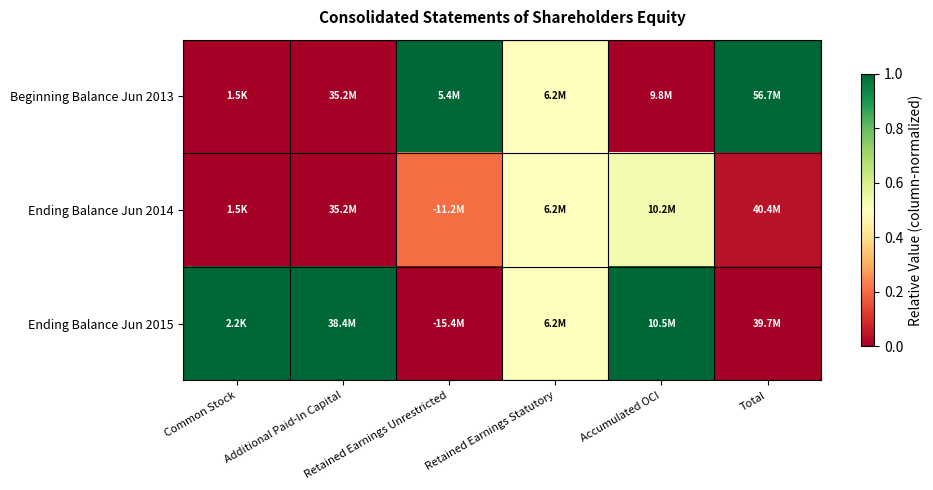

Which series has the largest range (max minus min)?

Beginning Balance Jun 2013